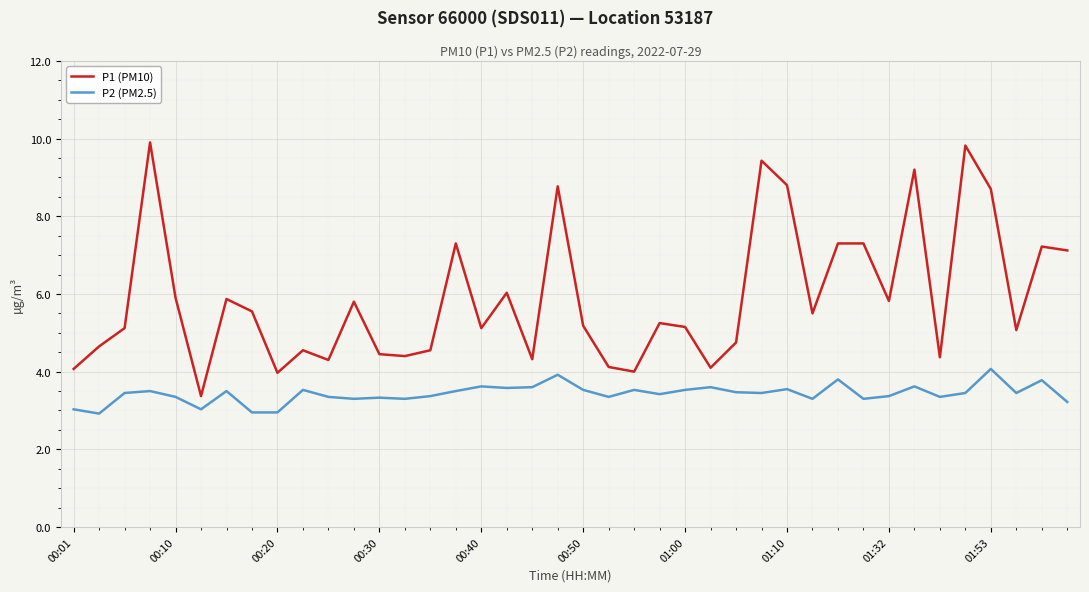

What is the lowest value of the P1 (PM10) series?

3.4